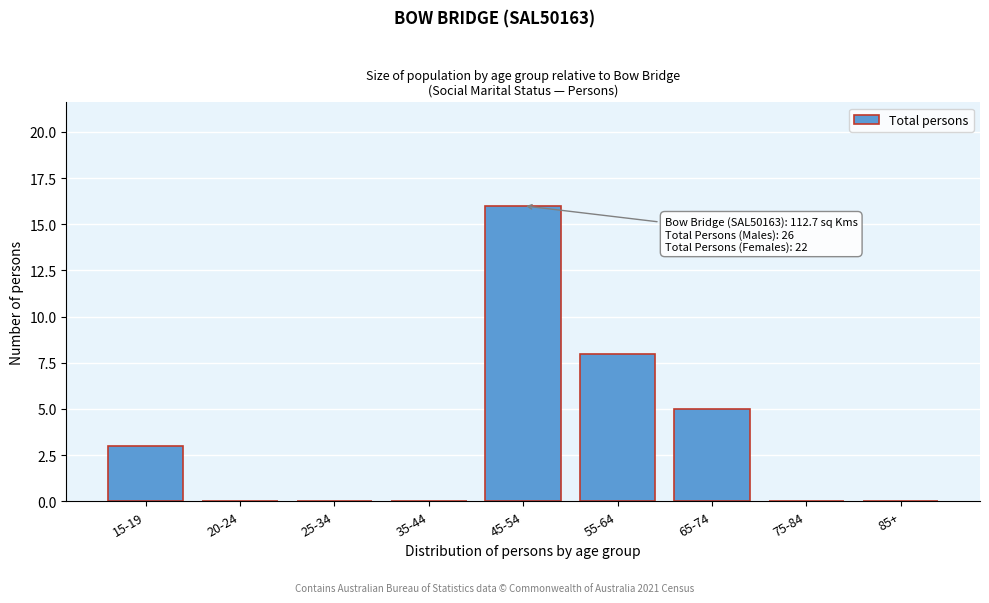

Reading left to right, list all the values displayed in this chart.

15-19=3	20-24=0	25-34=0	35-44=0	45-54=16	55-64=8	65-74=5	75-84=0	85+=0